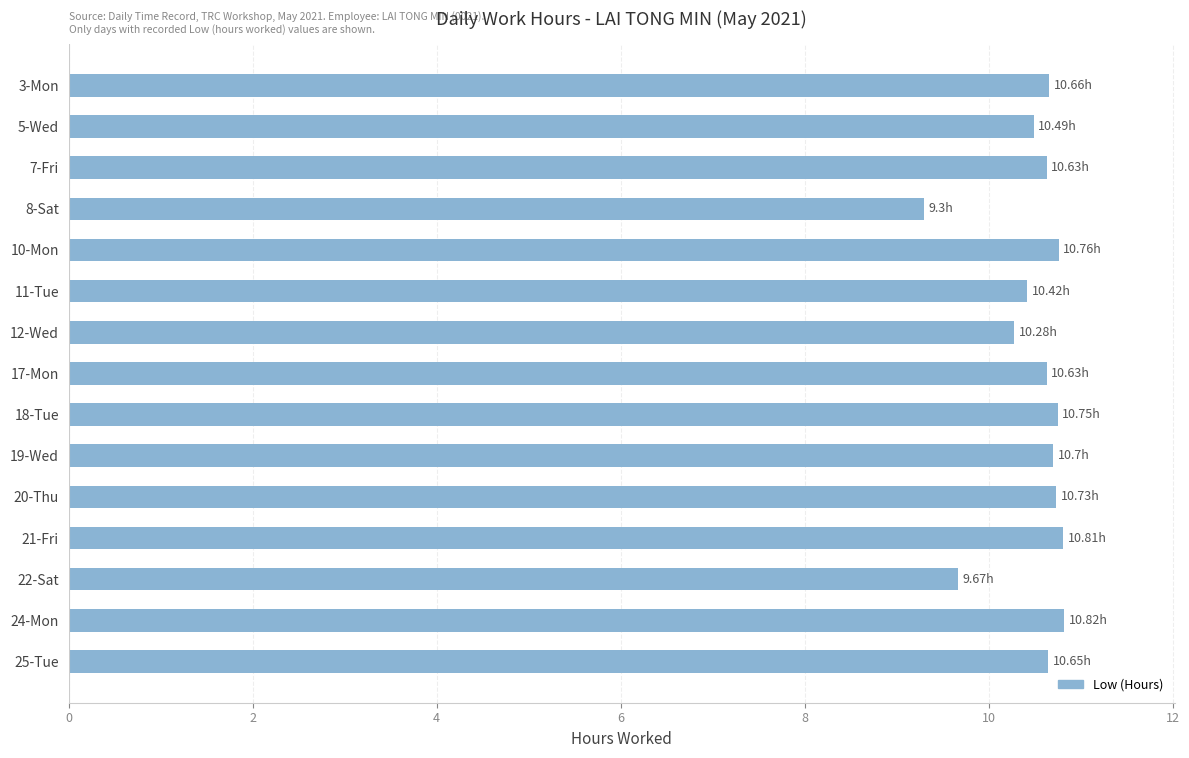

What is the difference between the maximum and minimum values?

1.5